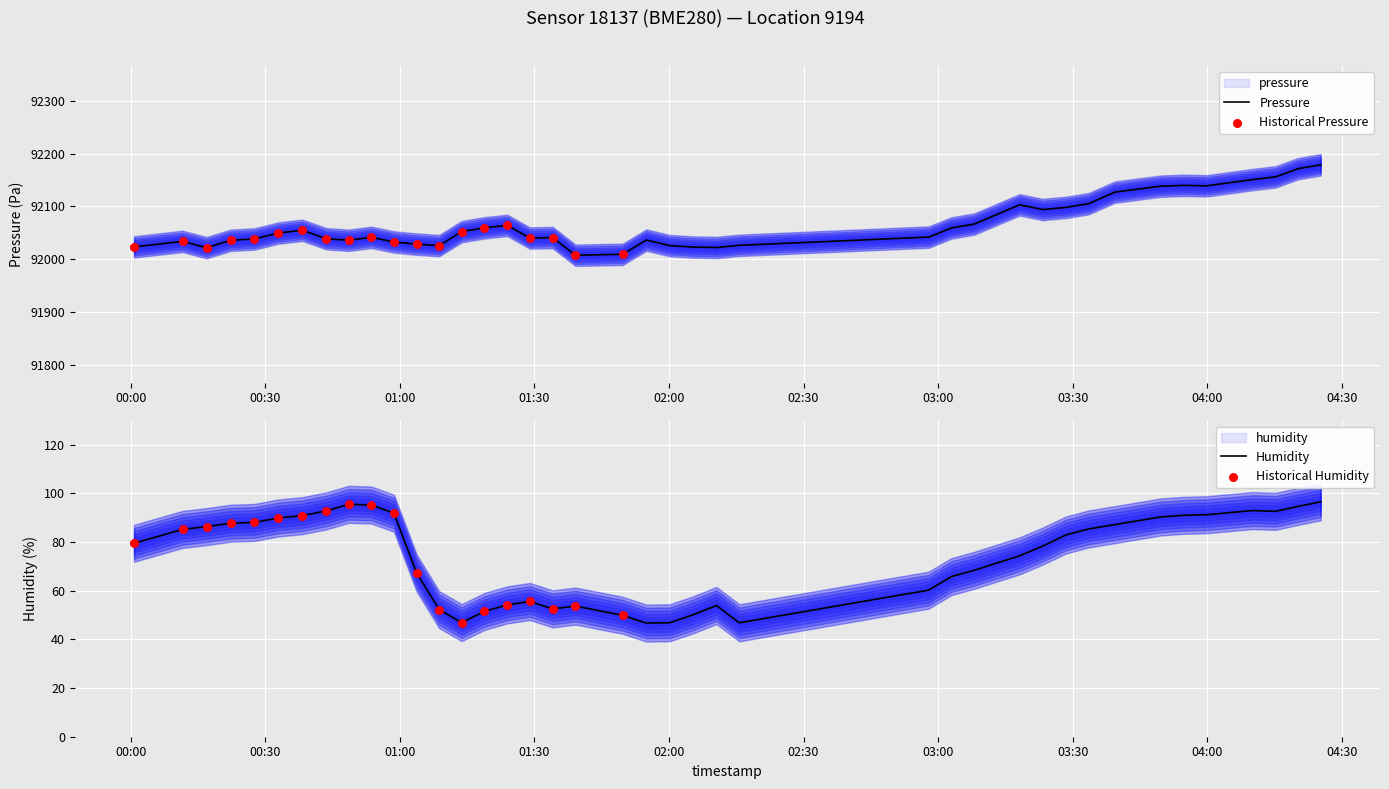

What is the highest value of the Pressure series?

92178.9